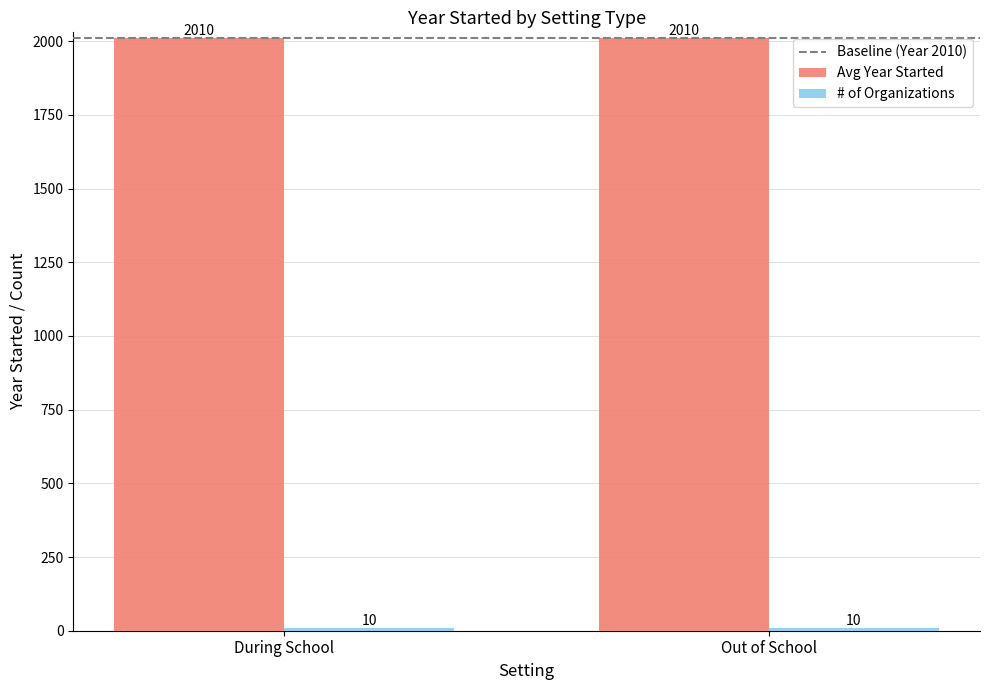

What is the label of the 1st bar from the right?

Out of School